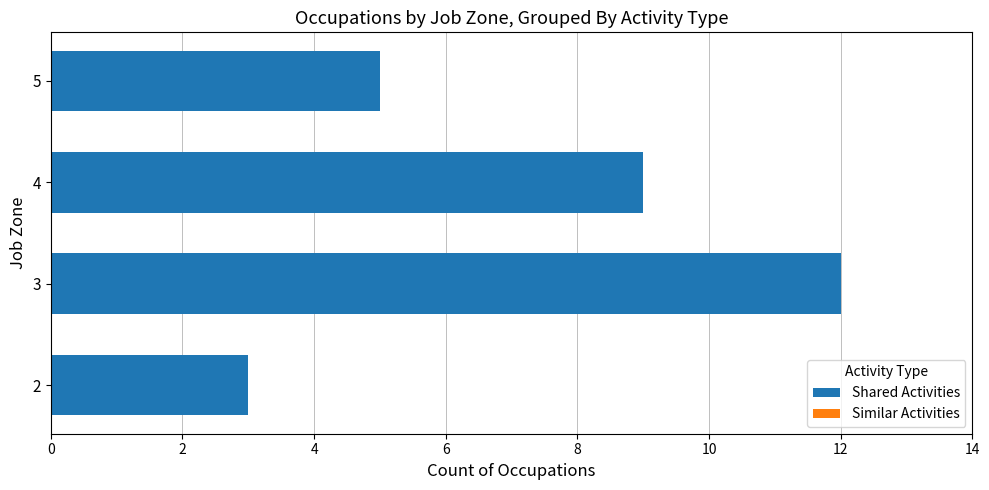

List the labels in order of value, largest first.

3, 4, 5, 2